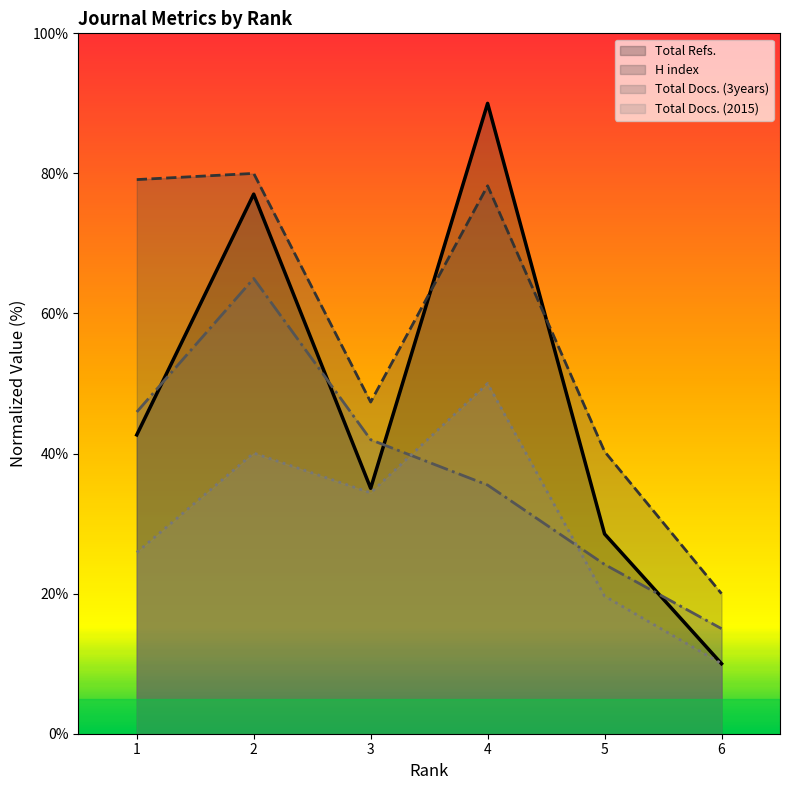

List the series in order of their peak value, lowest first.

Total Docs. (2015), Total Docs. (3years), H index, Total Refs.